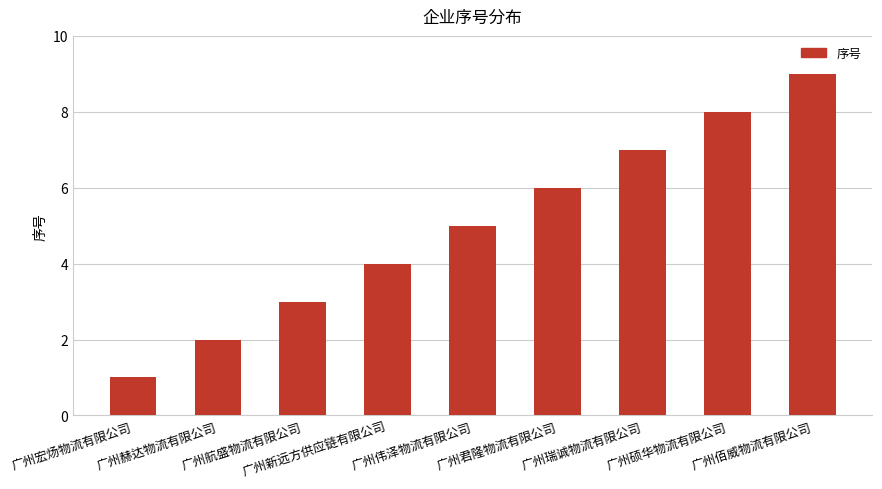

Reading right to left, transcribe all the data shown in this chart.

广州佰威物流有限公司=9	广州硕华物流有限公司=8	广州瑞诚物流有限公司=7	广州君隆物流有限公司=6	广州伟泽物流有限公司=5	广州新远方供应链有限公司=4	广州航盛物流有限公司=3	广州赫达物流有限公司=2	广州宏炀物流有限公司=1